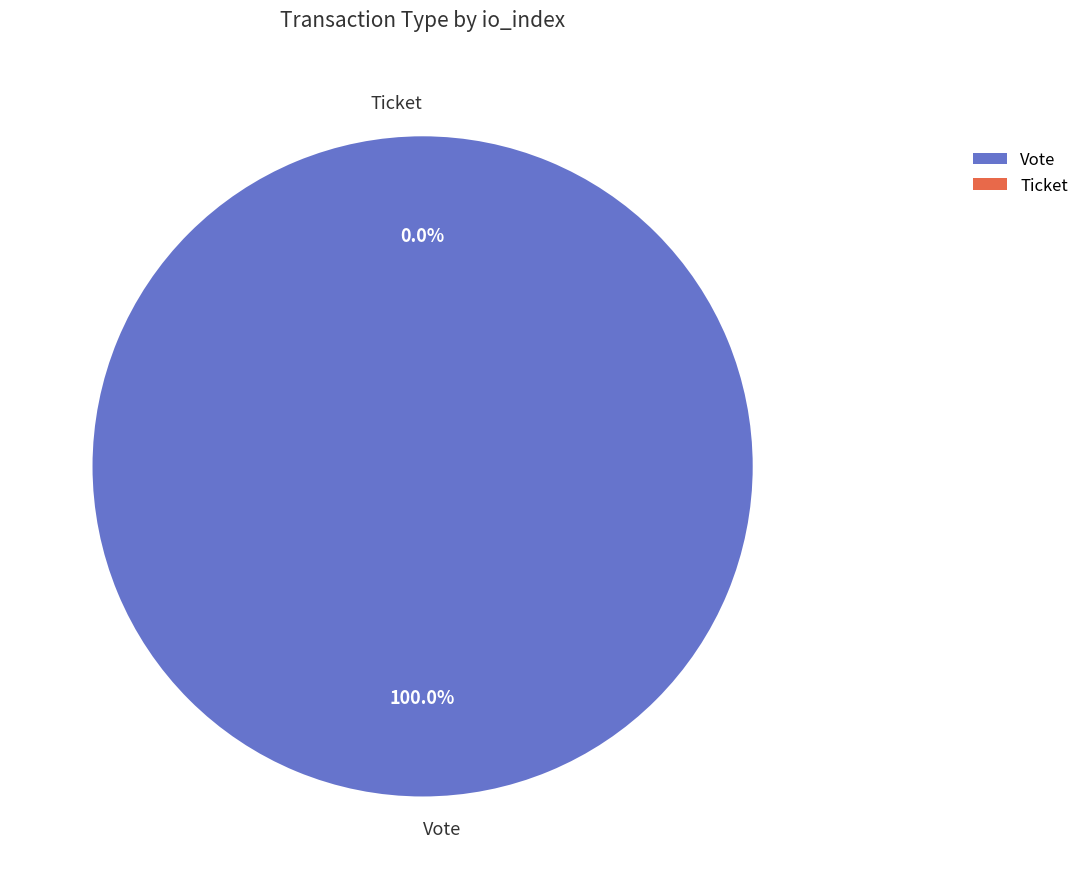

How much of the chart is everything except Ticket?

100.0%